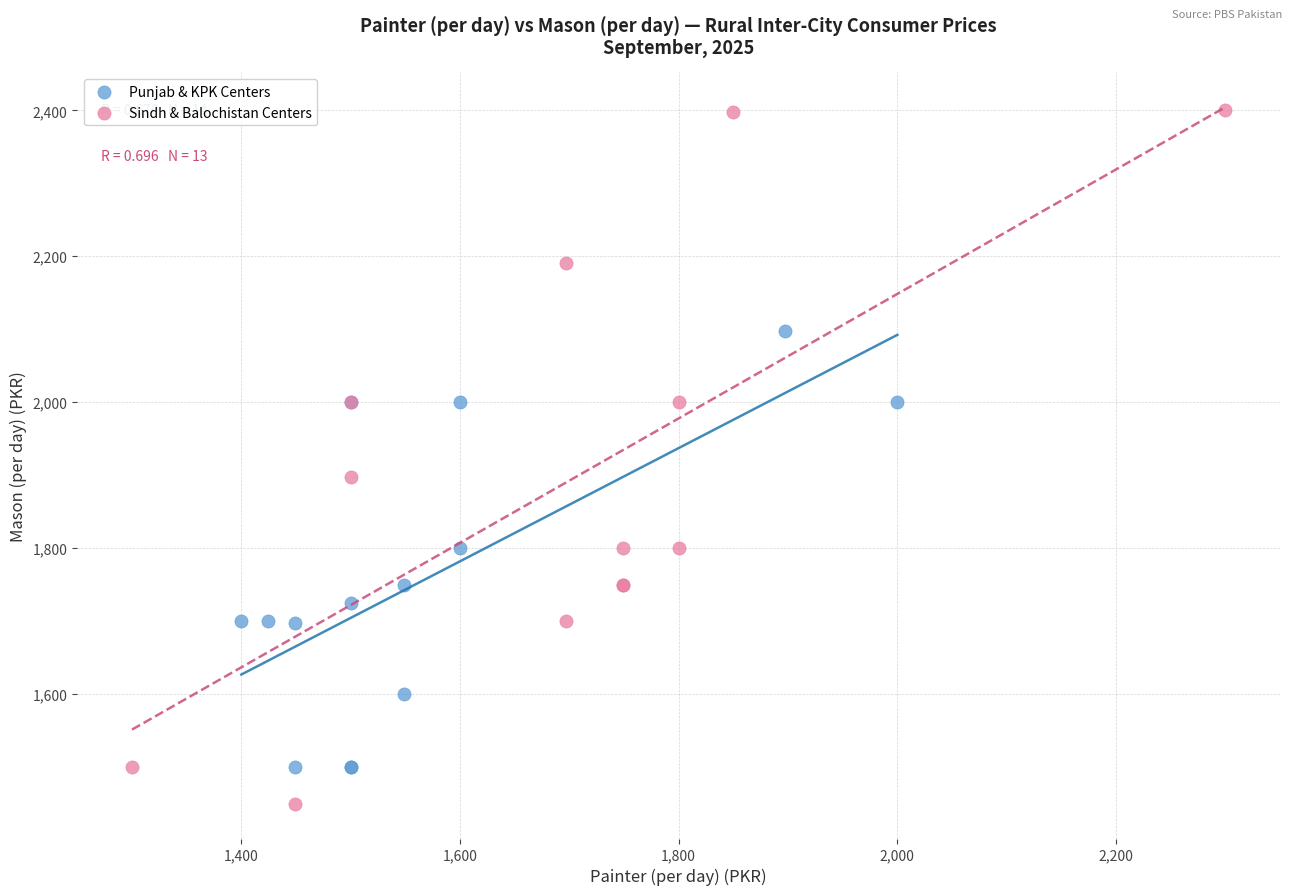

Which series contains the highest Y value?

Sindh & Balochistan Centers